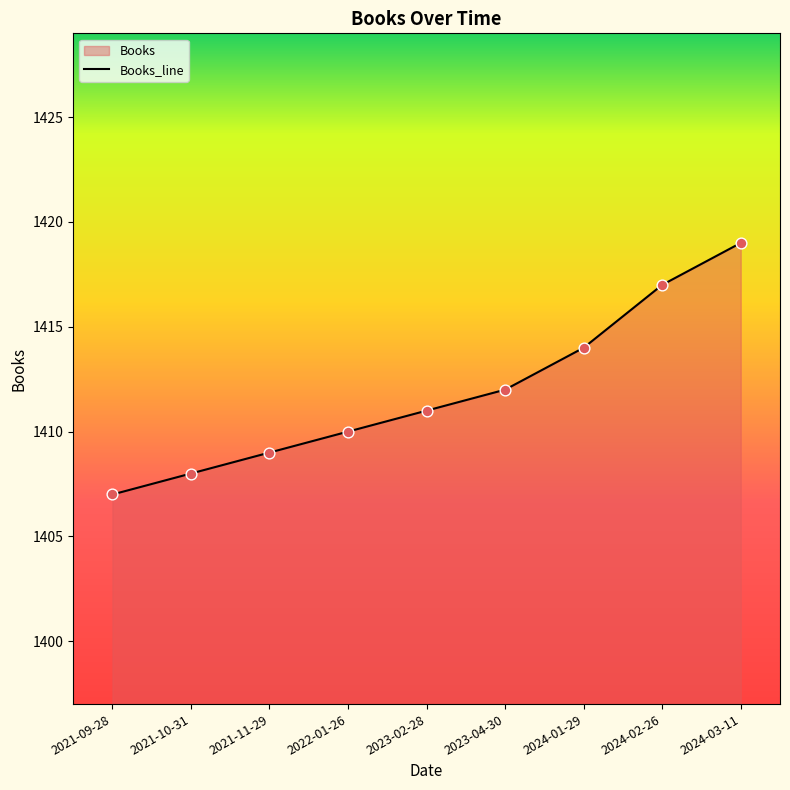

What is the change in value from 2021-10-31 to 2023-04-30?

+4